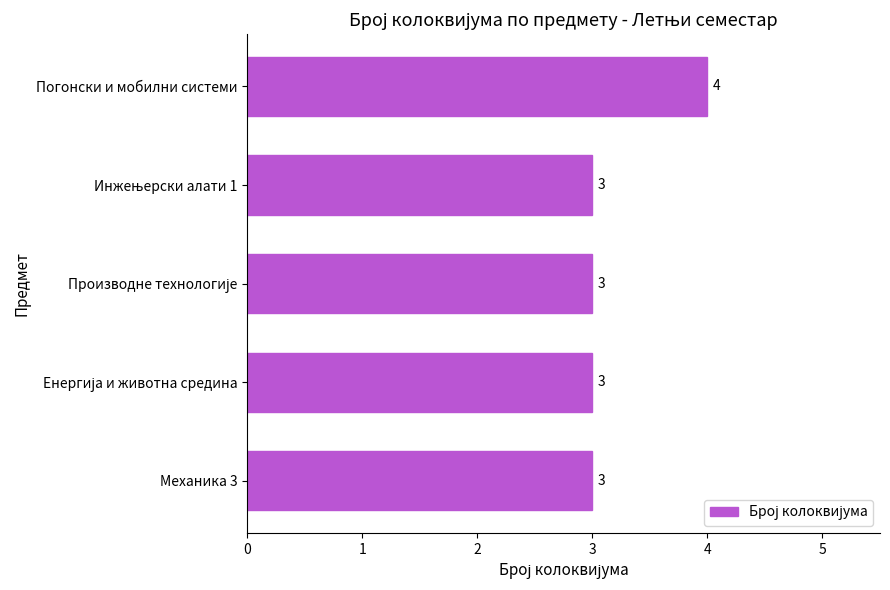

The chart shows a value of 6 at Погонски и мобилни системи. True or false?

False